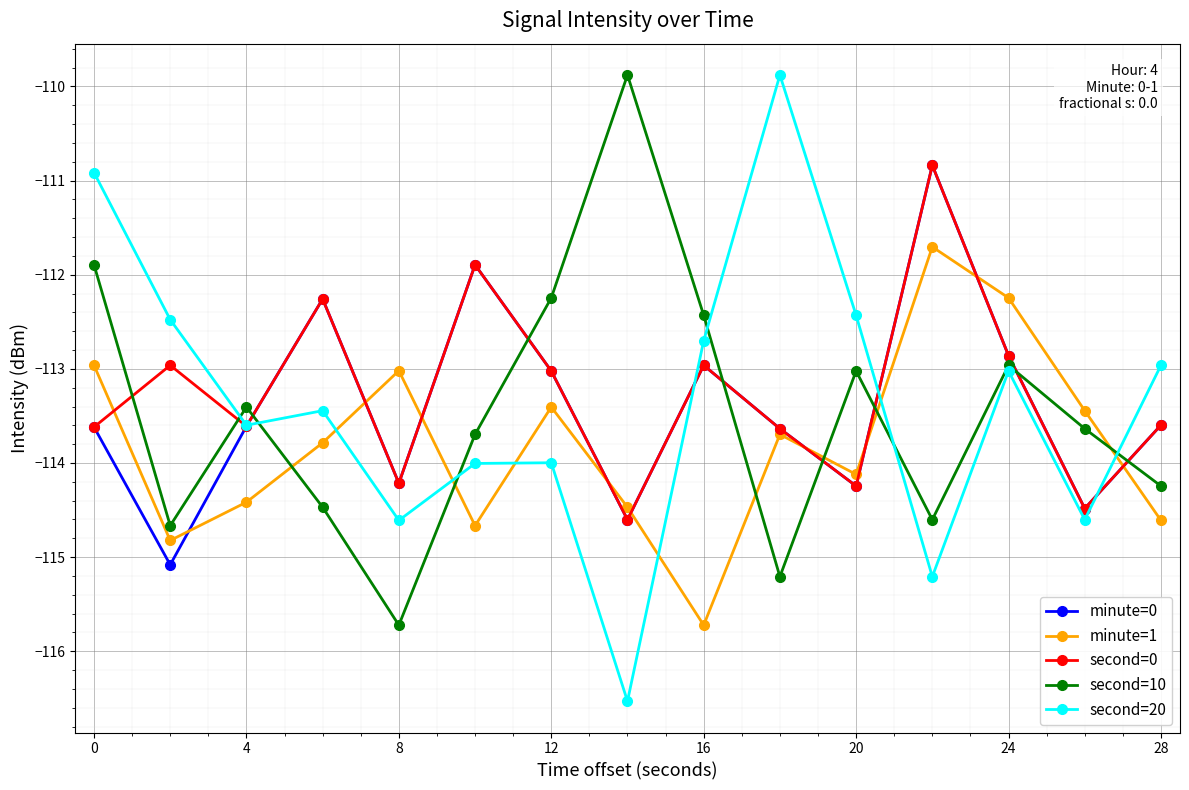

Which series has the largest range (max minus min)?

second=20